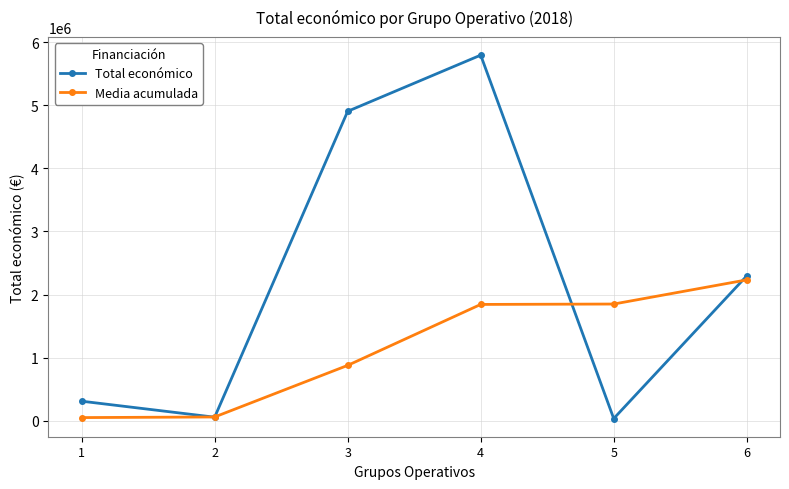

What are all the series names shown in the legend?

Total económico, Media acumulada